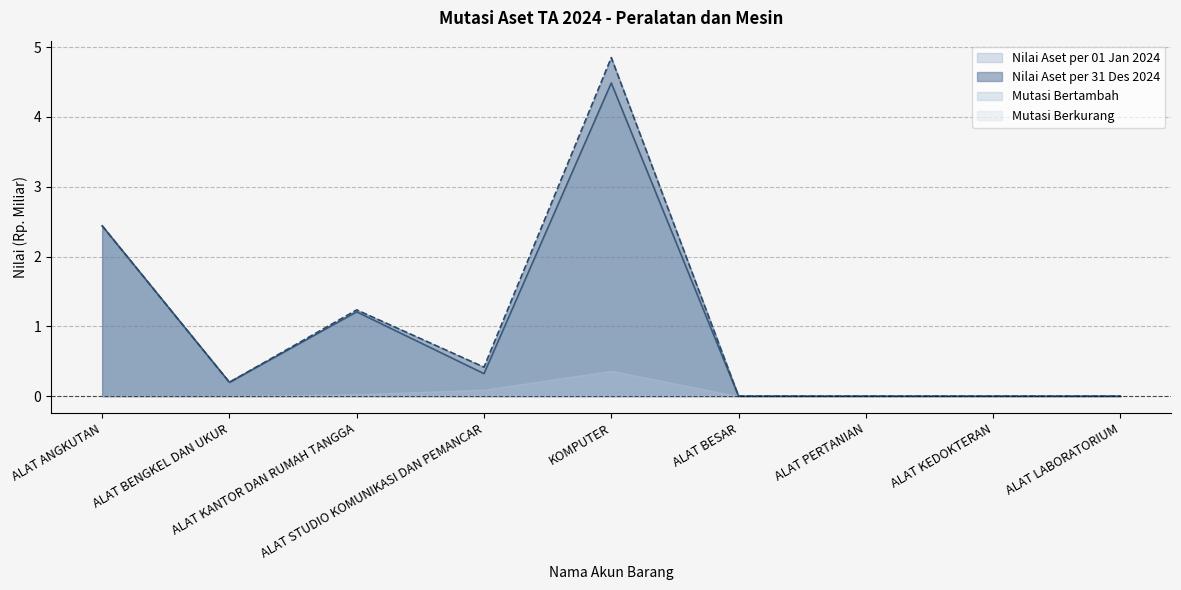

What is the highest value of the Nilai Aset per 01 Jan 2024 series?

4.5